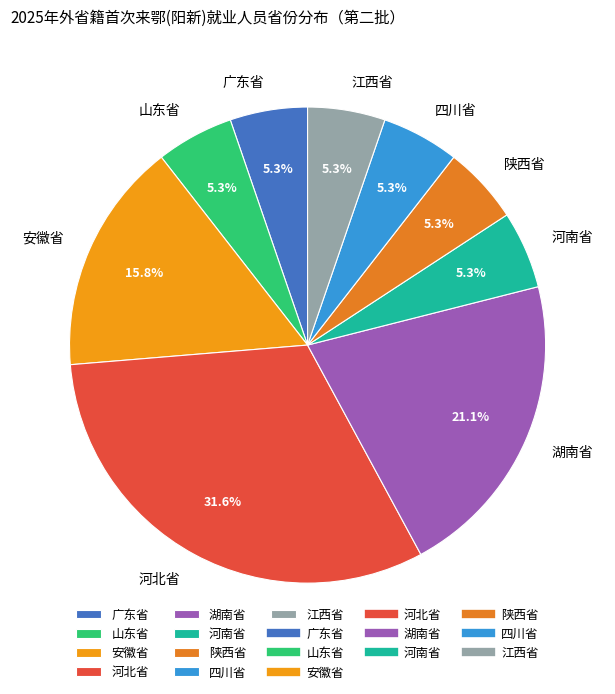

How many segments does this pie chart have?

9